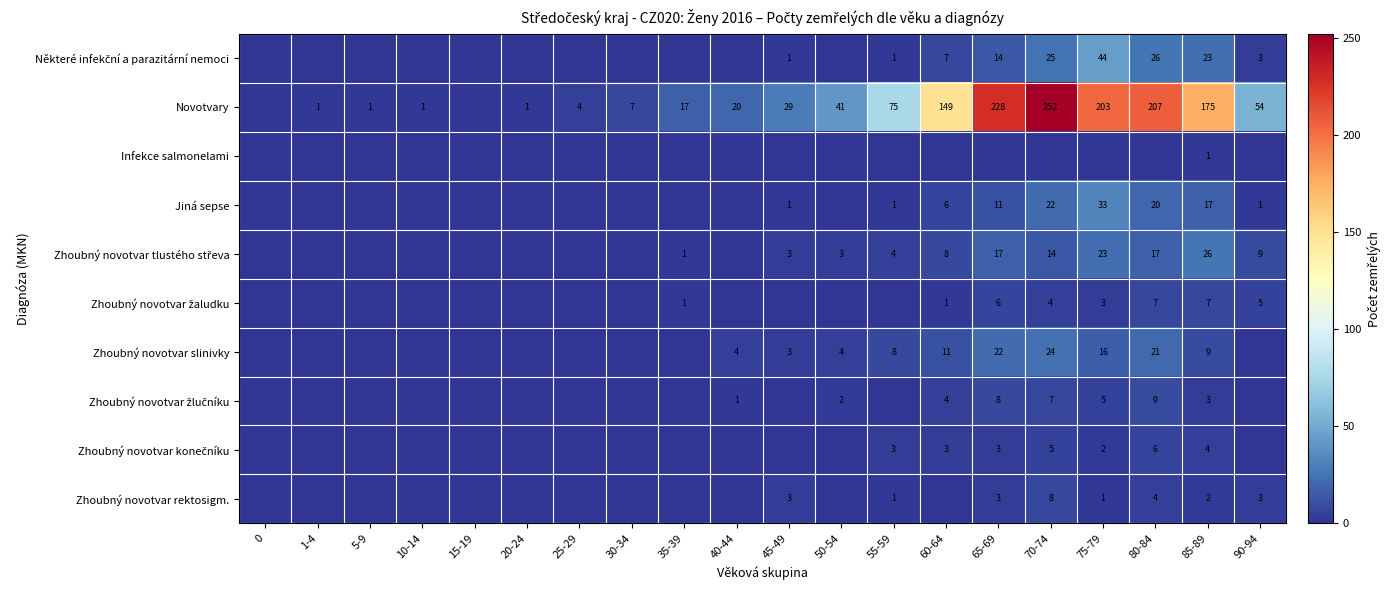

What is the difference between the Novotvary values at 40-44 and 70-74?

232